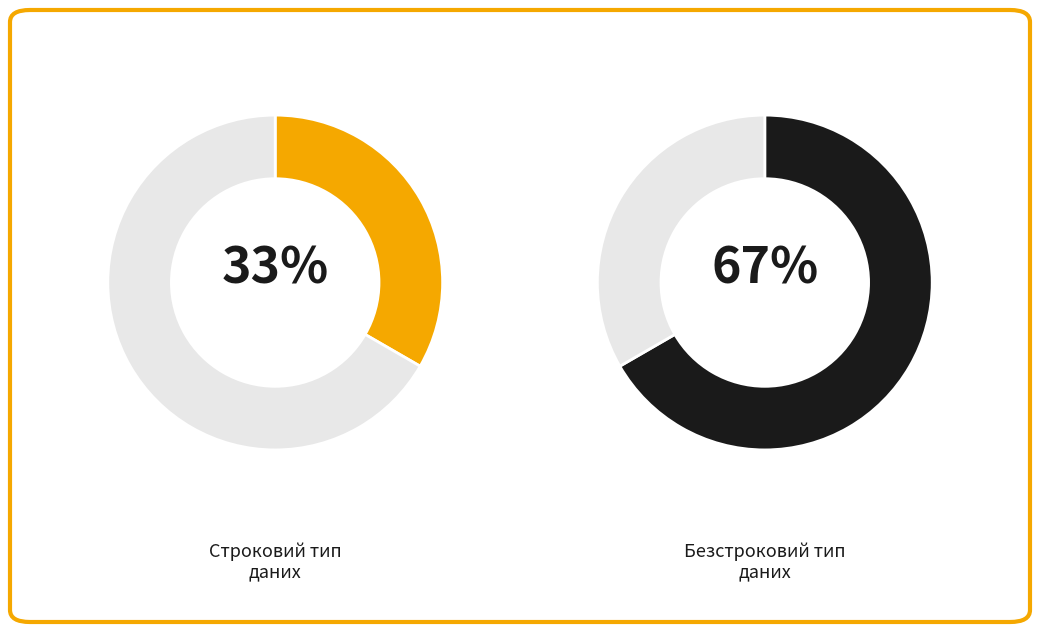

True or false: Безстроковий accounts for 67% of the total.

True